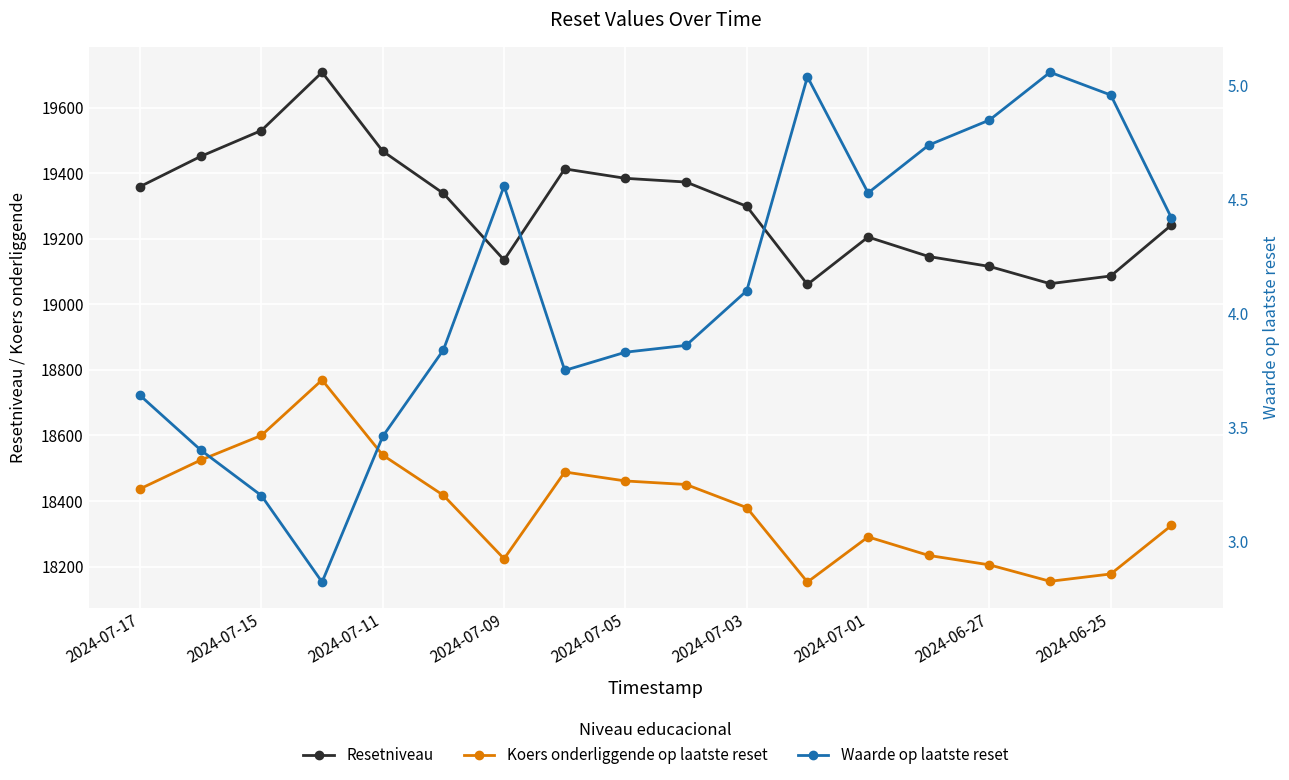

List the series in order of their peak value, highest first.

Resetniveau, Koers onderliggende op laatste reset, Waarde op laatste reset